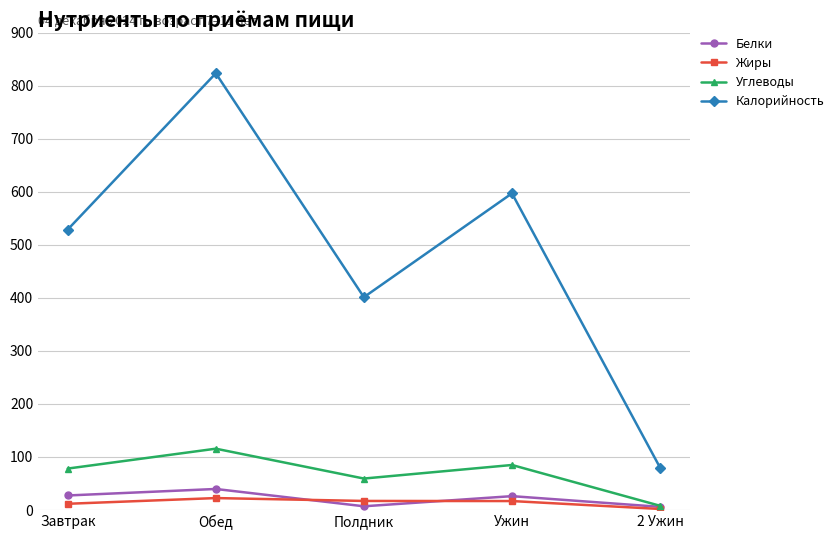

The value of Калорийность at Завтрак is 192.3. True or false?

False